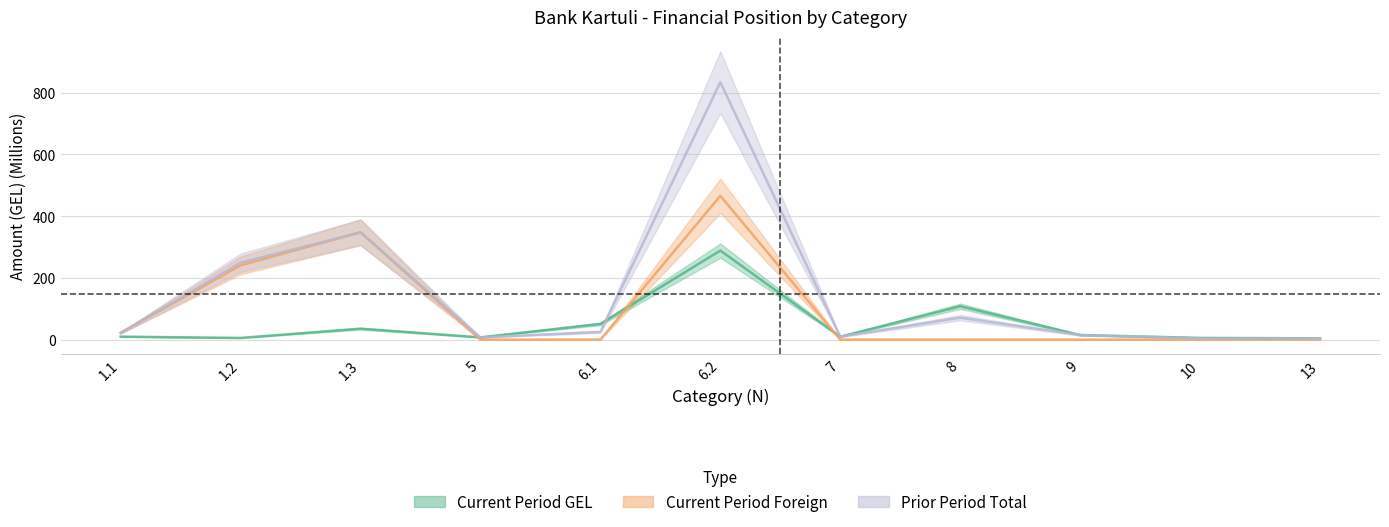

How many intersections are there between Current Period Total and Current Period GEL?

2